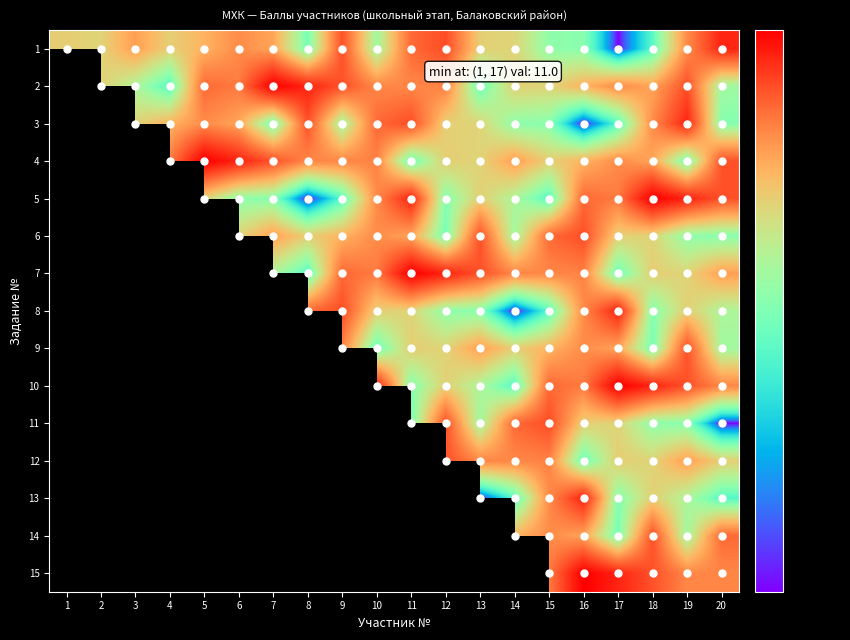

Count the number of categories in the chart.

20